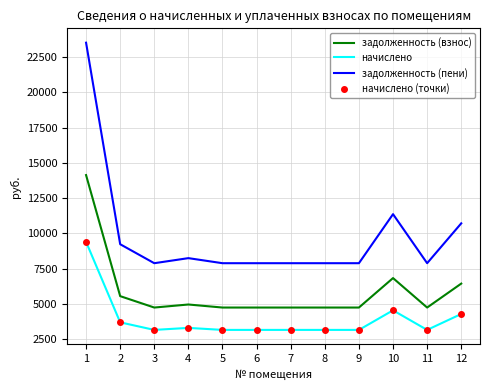

What is the value of the задолженность (взнос) point at the 8th from the left?

4731.5